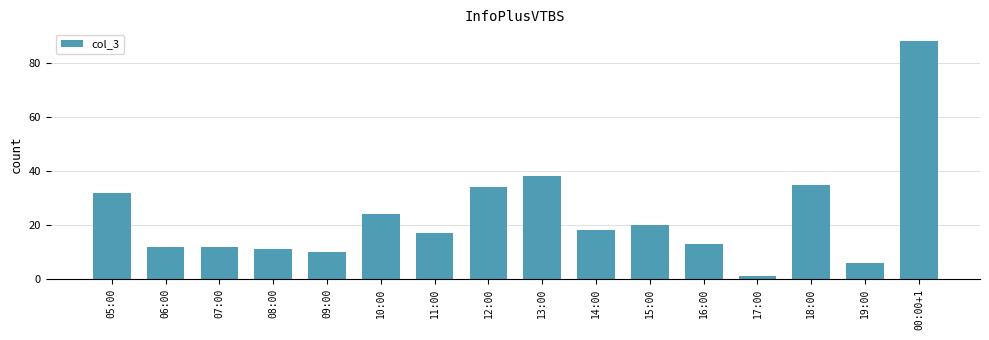

What is the change in value from 12:00 to 19:00?

-28